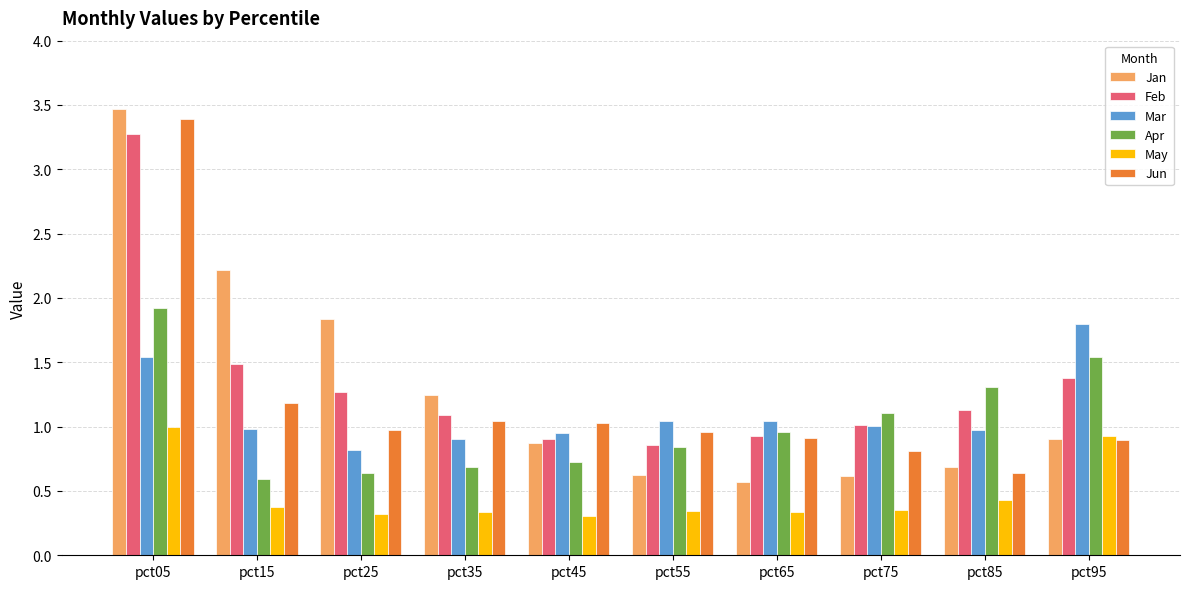

What is the total value across all series at pct15?

6.8